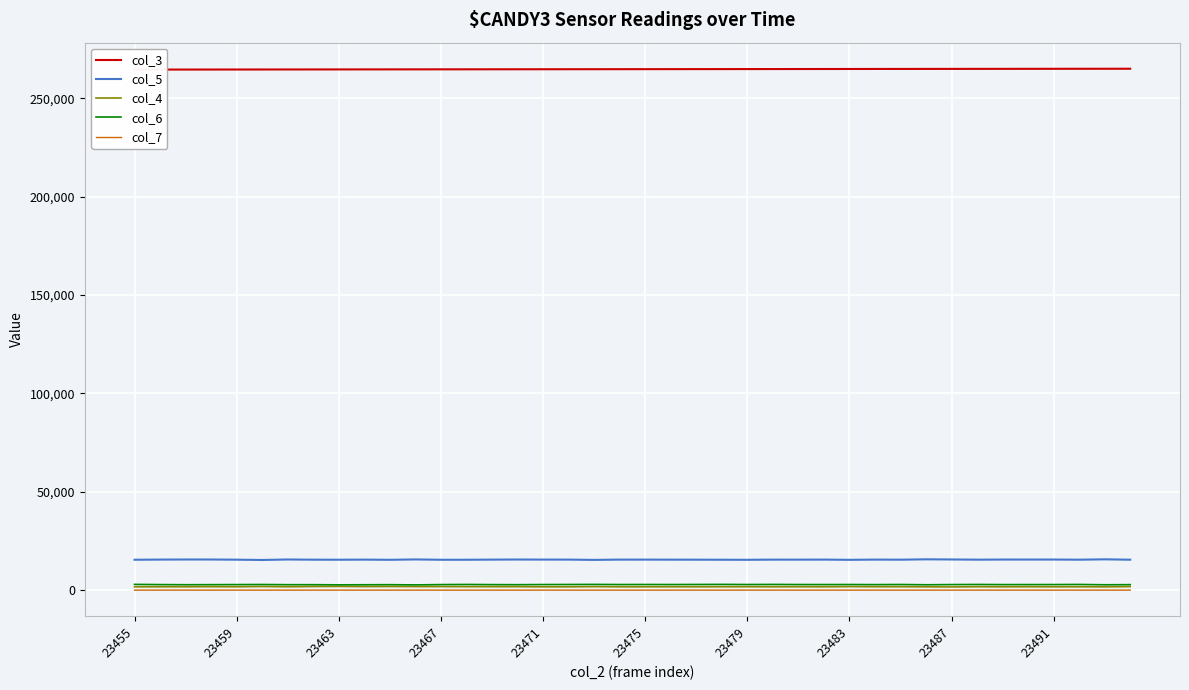

Is the value of col_6 at 23487 greater than the value of col_5 at 23455?

No